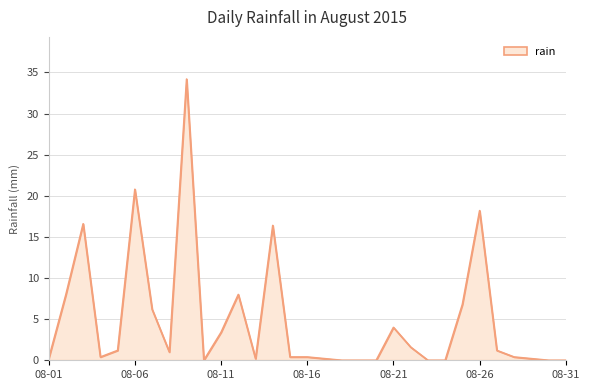

What is the greatest value displayed?

34.2